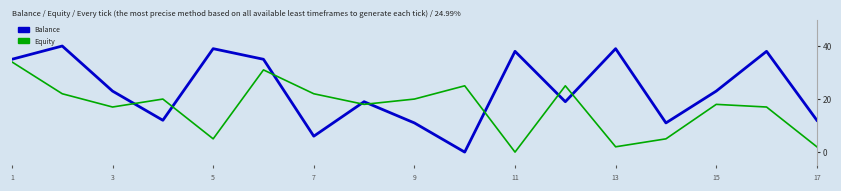

Does the chart have visible grid lines?

No